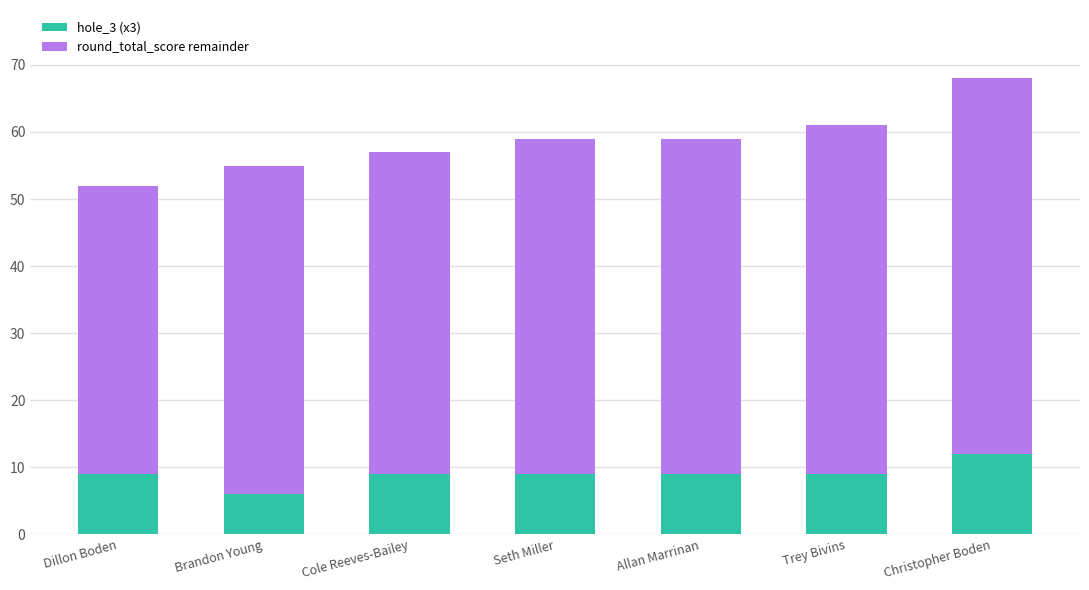

What is the value of the hole_3 (x3) bar at the 7th from the left?

12